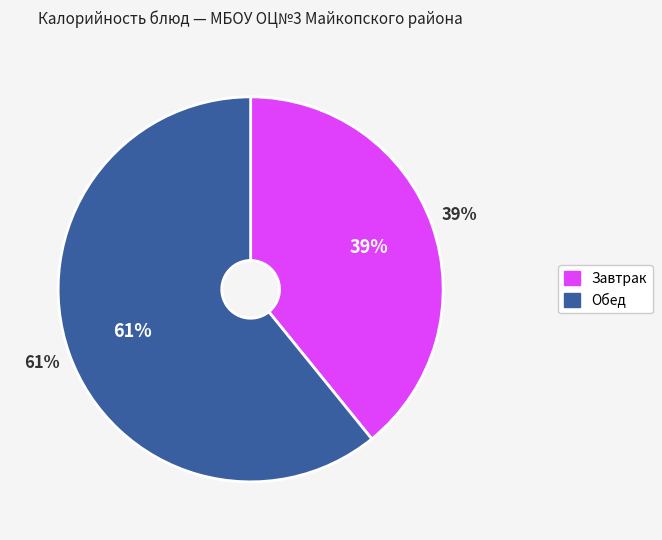

To the nearest percent, what is the difference between the largest and smallest slice percentages?

22%